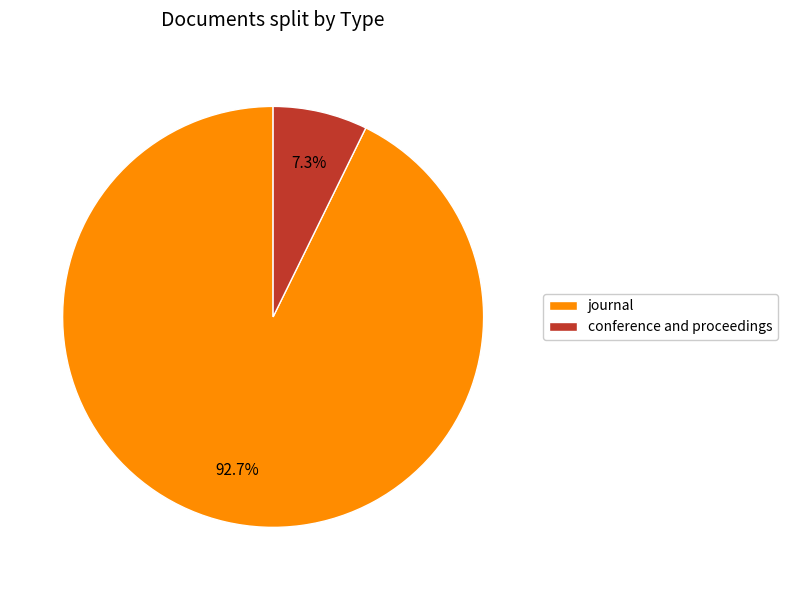

True or false: journal accounts for 84% of the total.

False